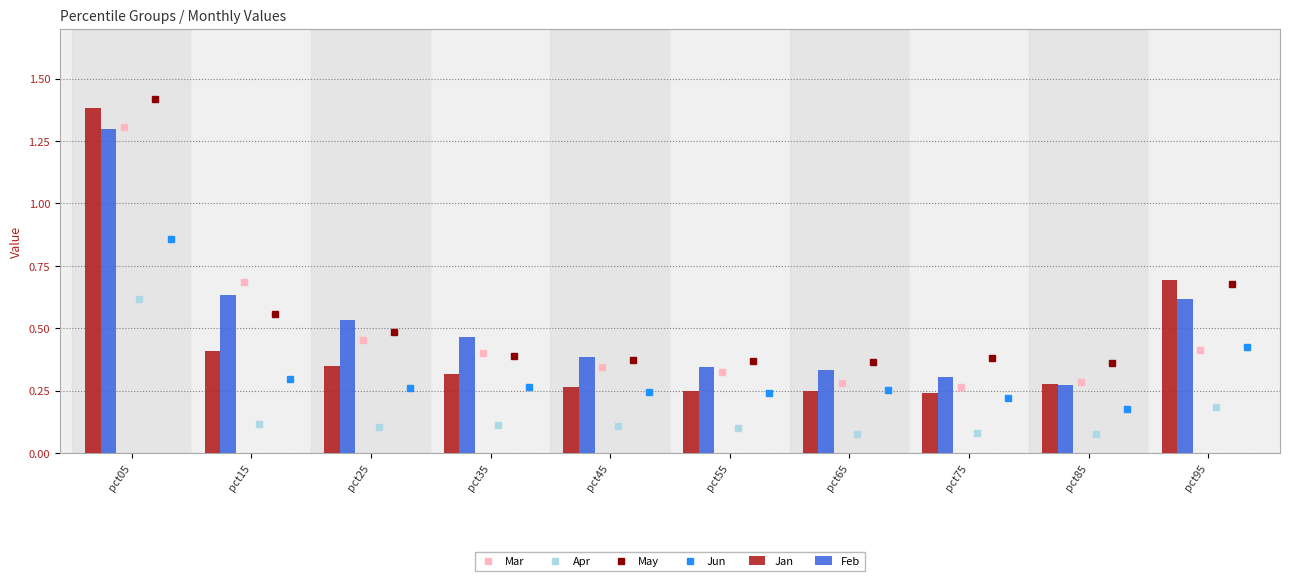

What is the value of the Mar point at the 10th from the left?

0.4